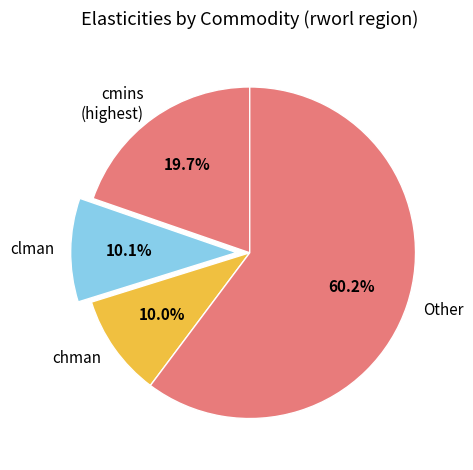

How many segments does this pie chart have?

4